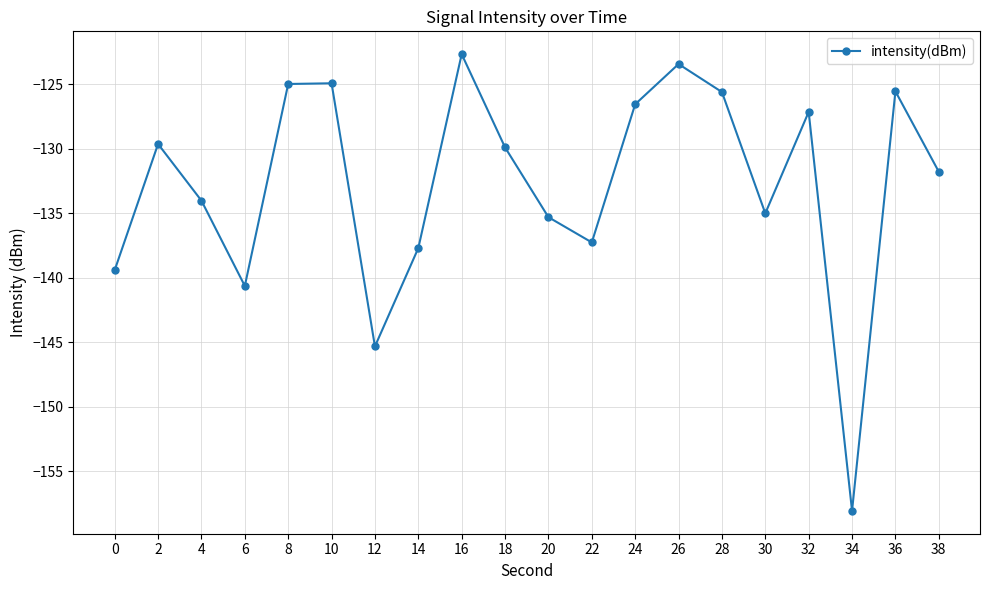

How many interior local valleys (lower than both neighbors) does the data have?

5